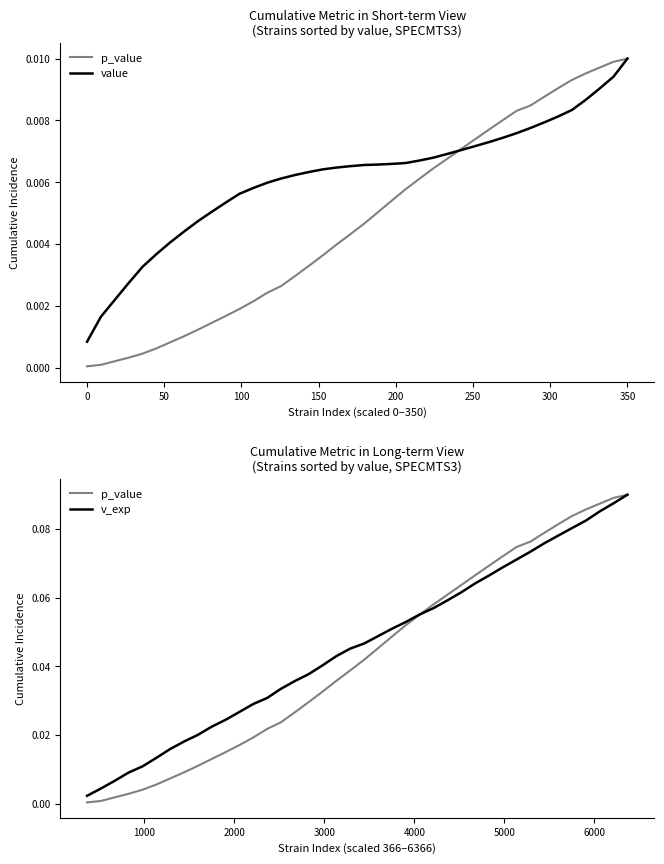

Does the chart have visible grid lines?

No